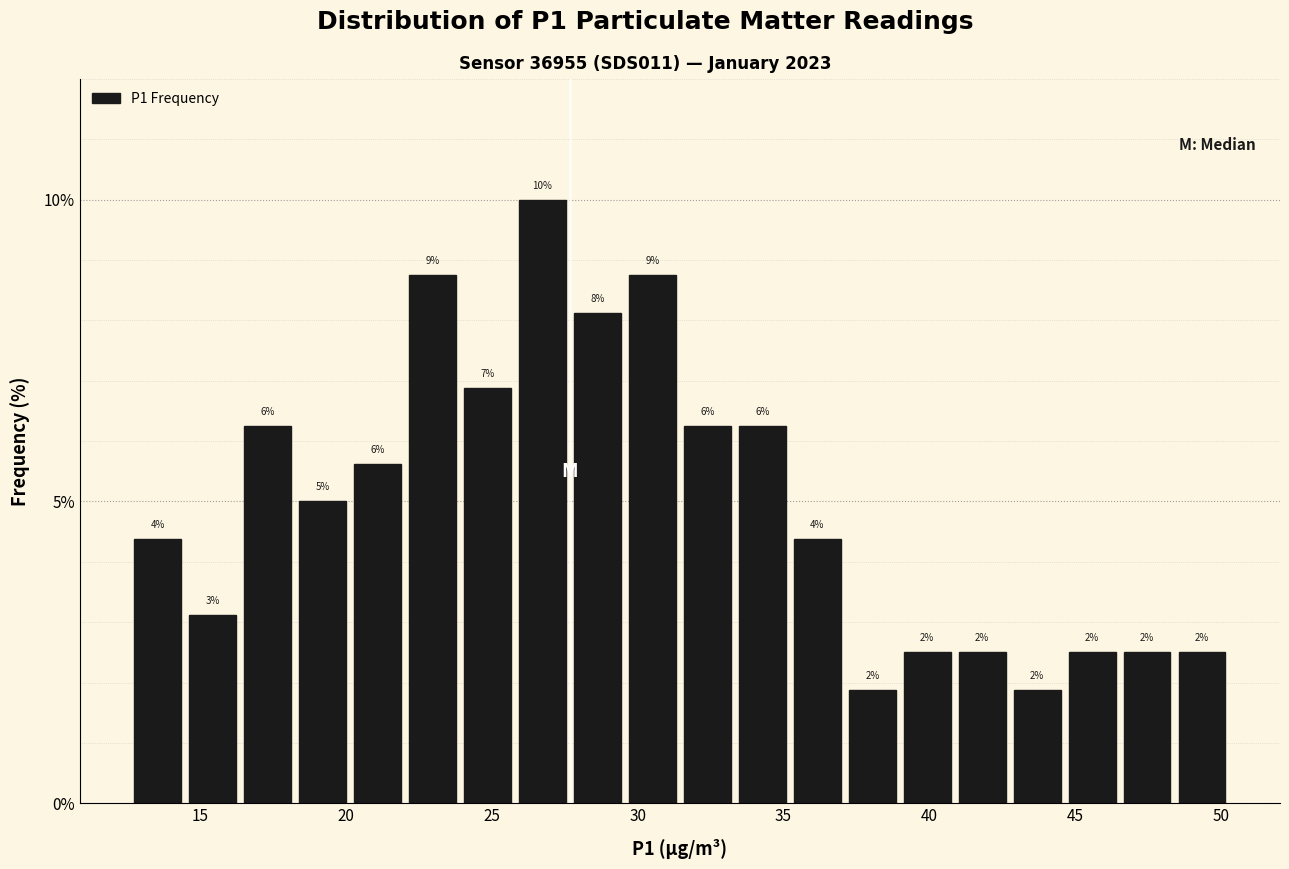

Read against the x-axis, roughly where is the centre of the tallest bar?

26.5